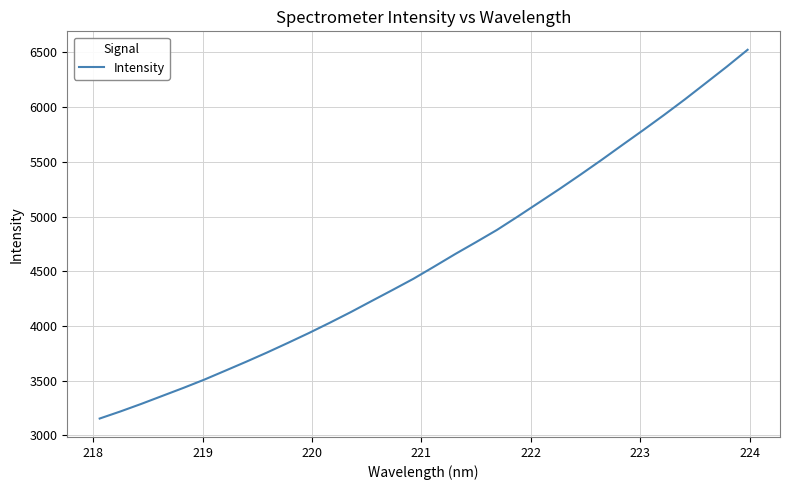

What is the difference between the maximum and minimum values?

3369.0